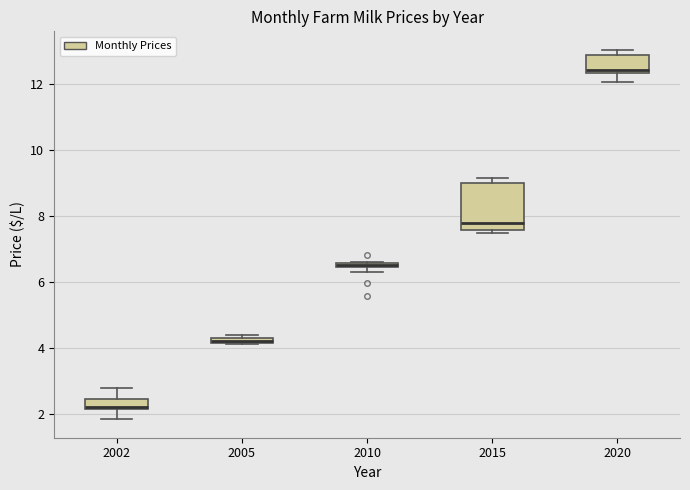

Which box is the tallest, from its lower edge to its upper edge?

2015